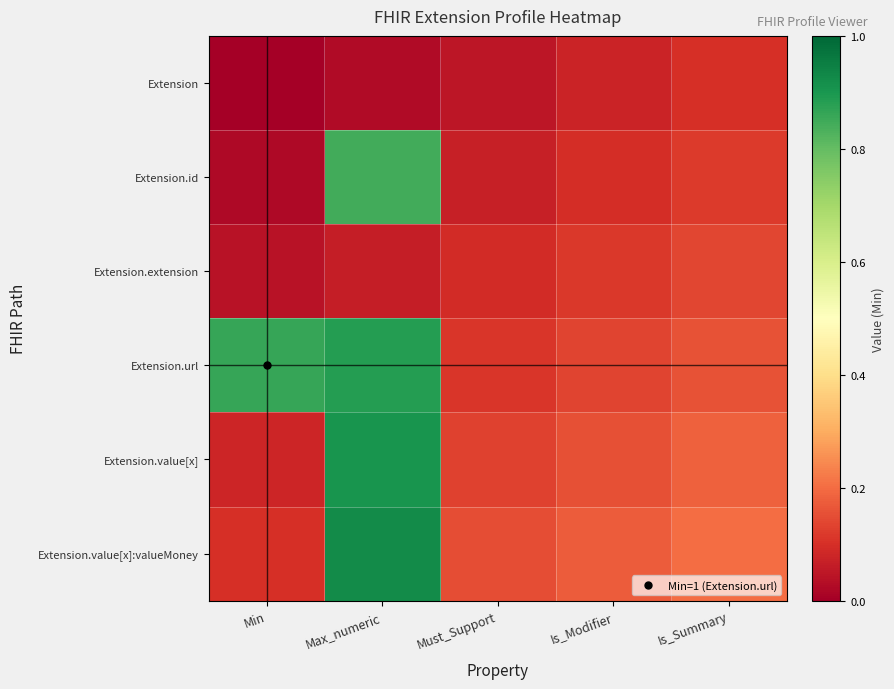

List the series in order of their peak value, highest first.

Extension.value[x]:valueMoney, Extension.value[x], Extension.url, Extension.id, Extension.extension, Extension